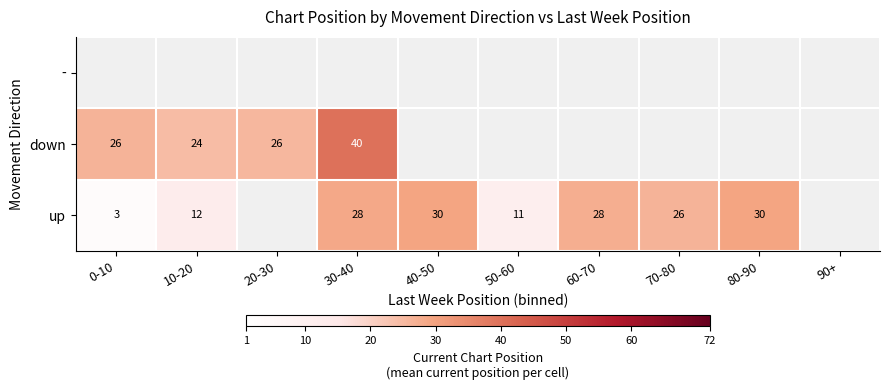

Which label corresponds to the largest value in the chart?

30-40